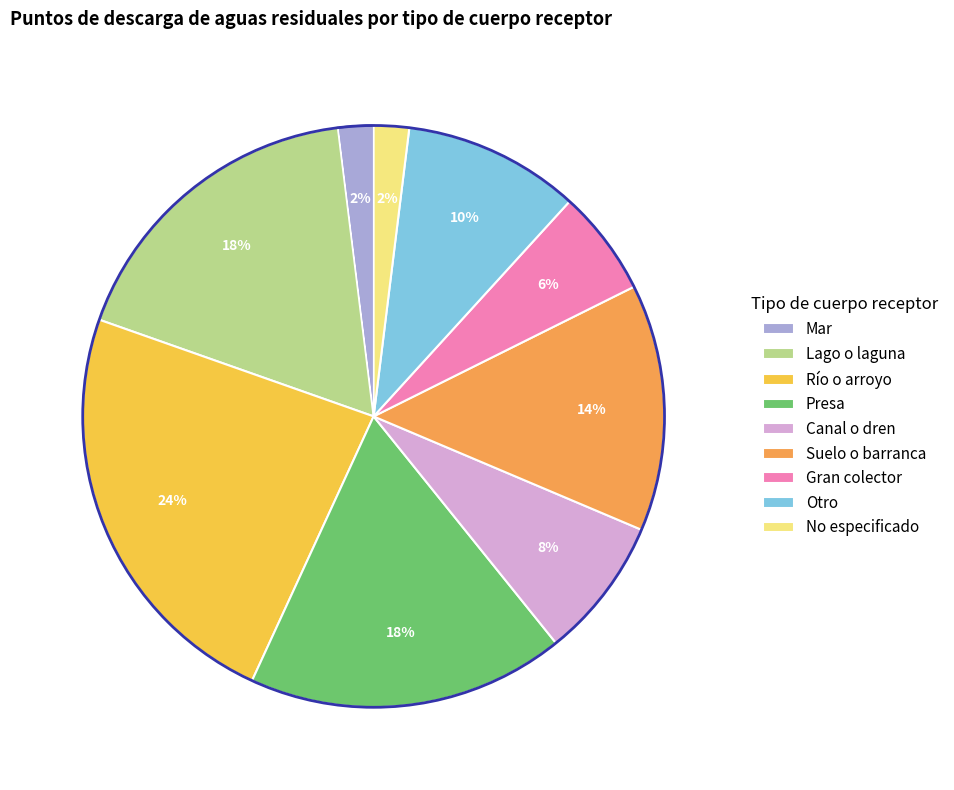

How many slices are in this pie chart?

9